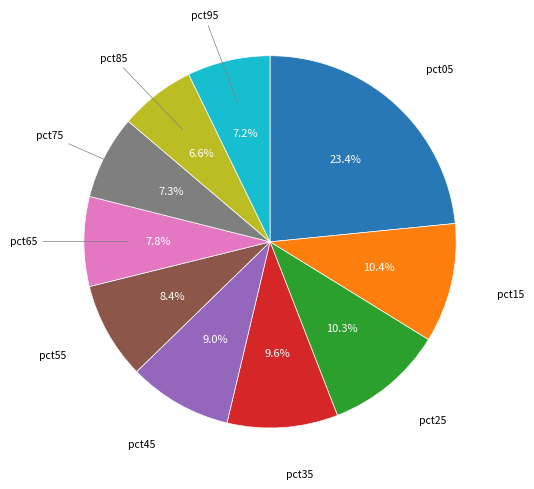

Is there any slice that represents more than half of the pie?

No